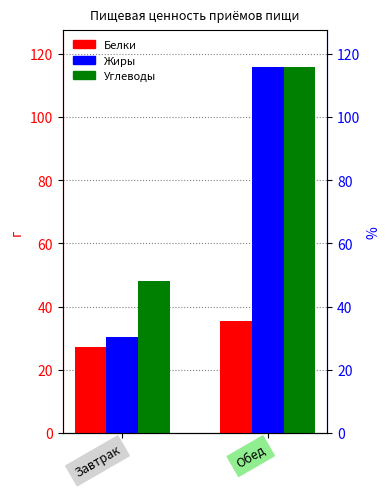

Where does the Жиры series first go above 115?

Обед